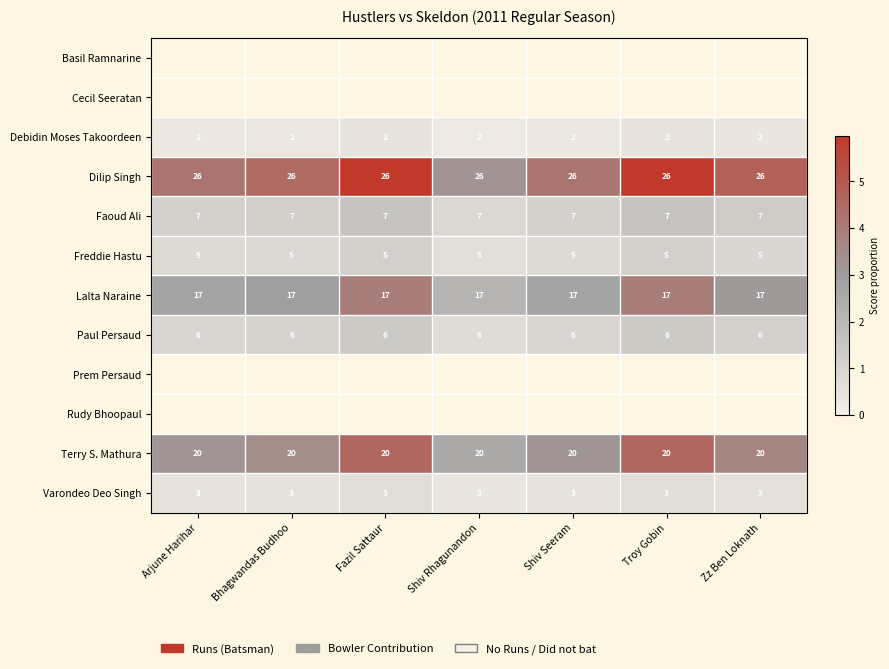

Is the value of Dilip Singh at Shiv Rhagunandon greater than the value of Faoud Ali at Fazil Sattaur?

Yes